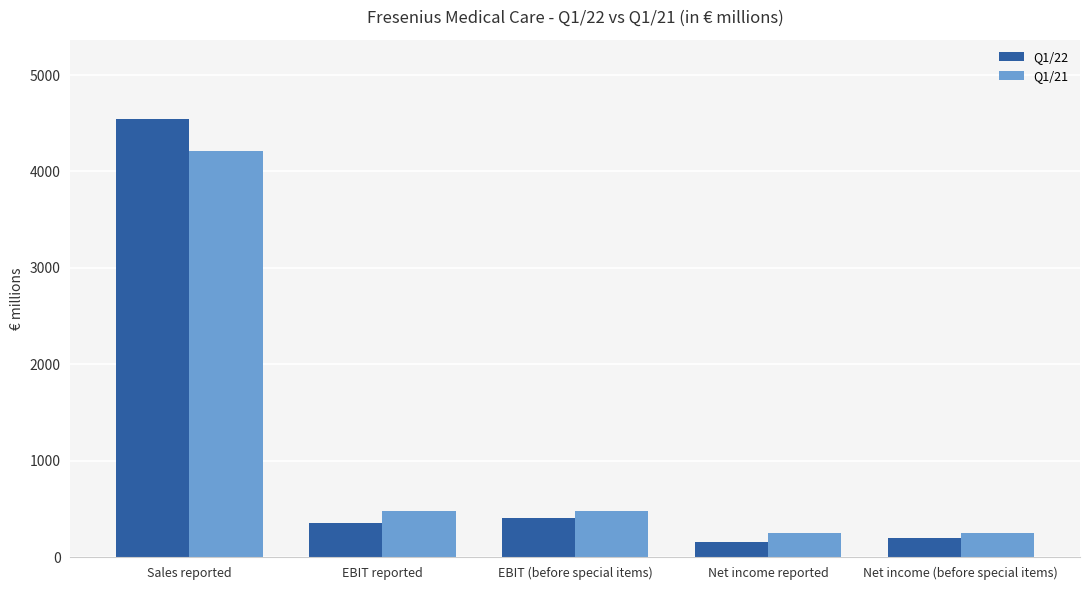

What is the value of the Q1/22 bar at the 1st from the left?

4548